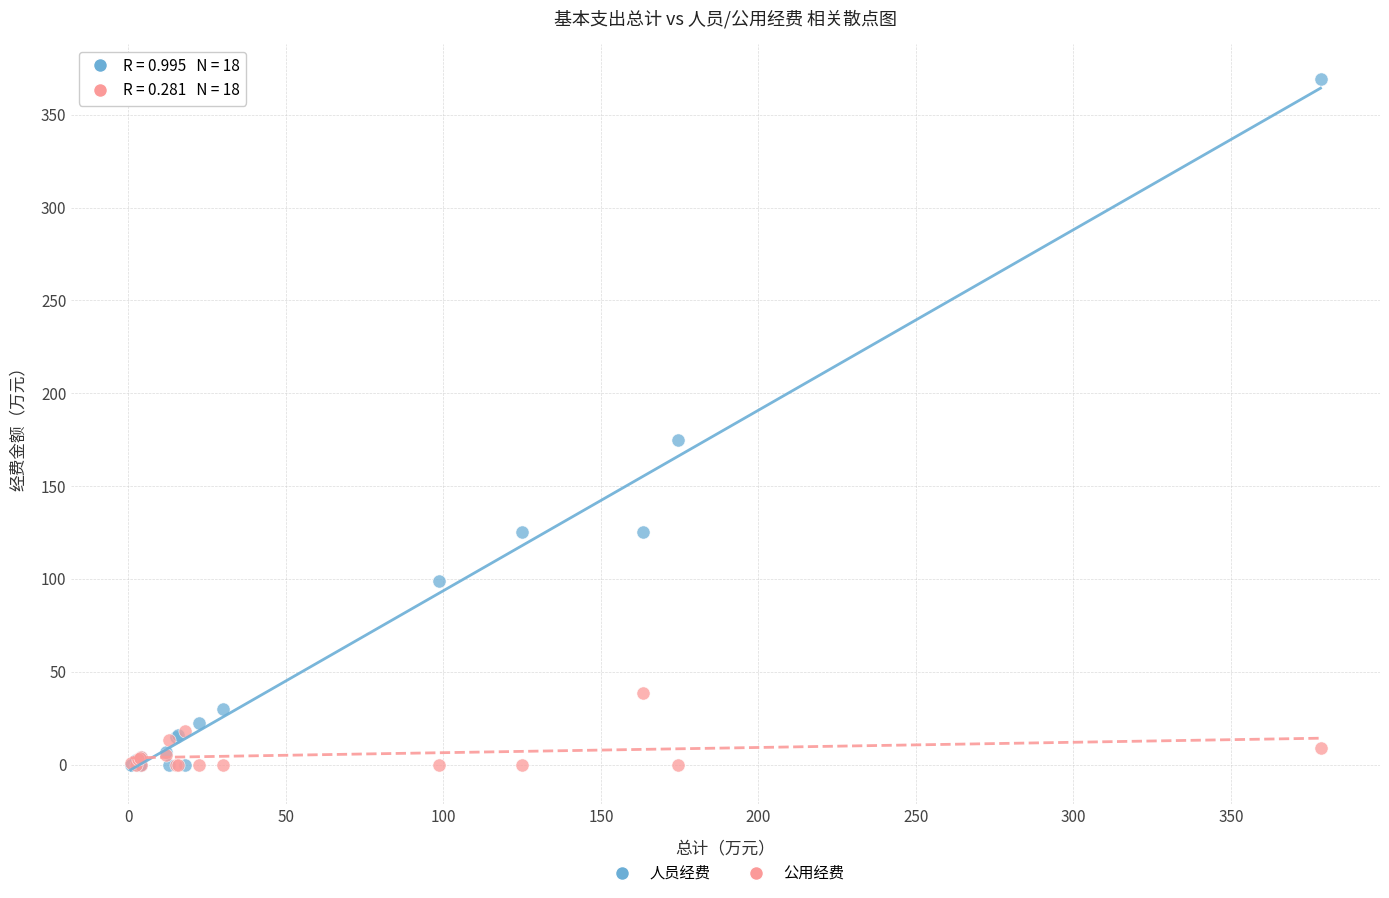

Across all series, what Y value is closest to 184?

174.5